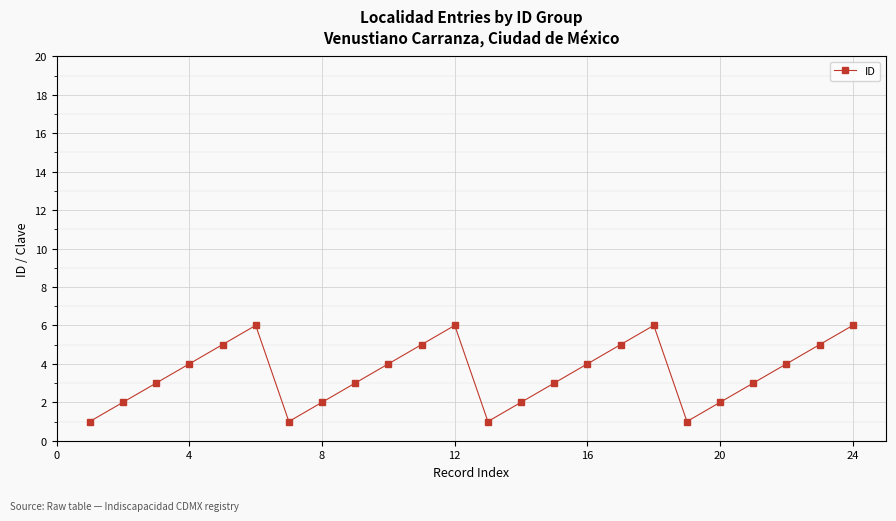

What is the sum of all values?

84